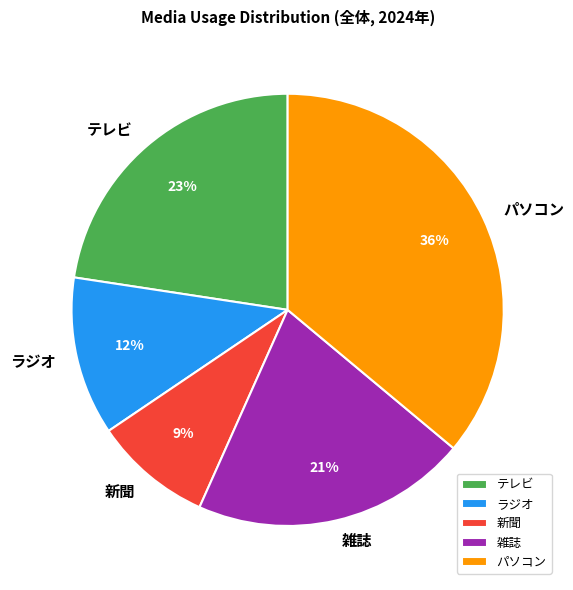

How many slices are in this pie chart?

5